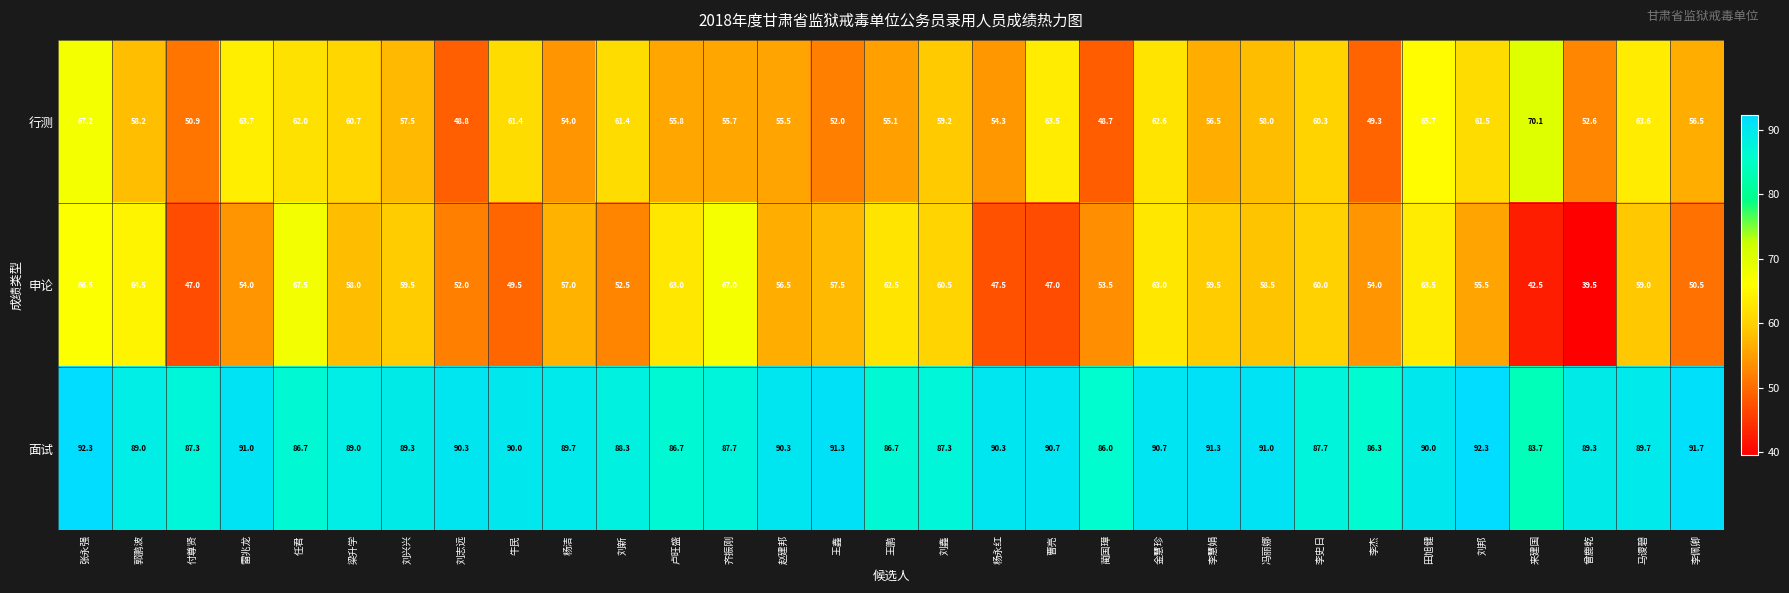

What is the sum of all 申论 values?

1748.5